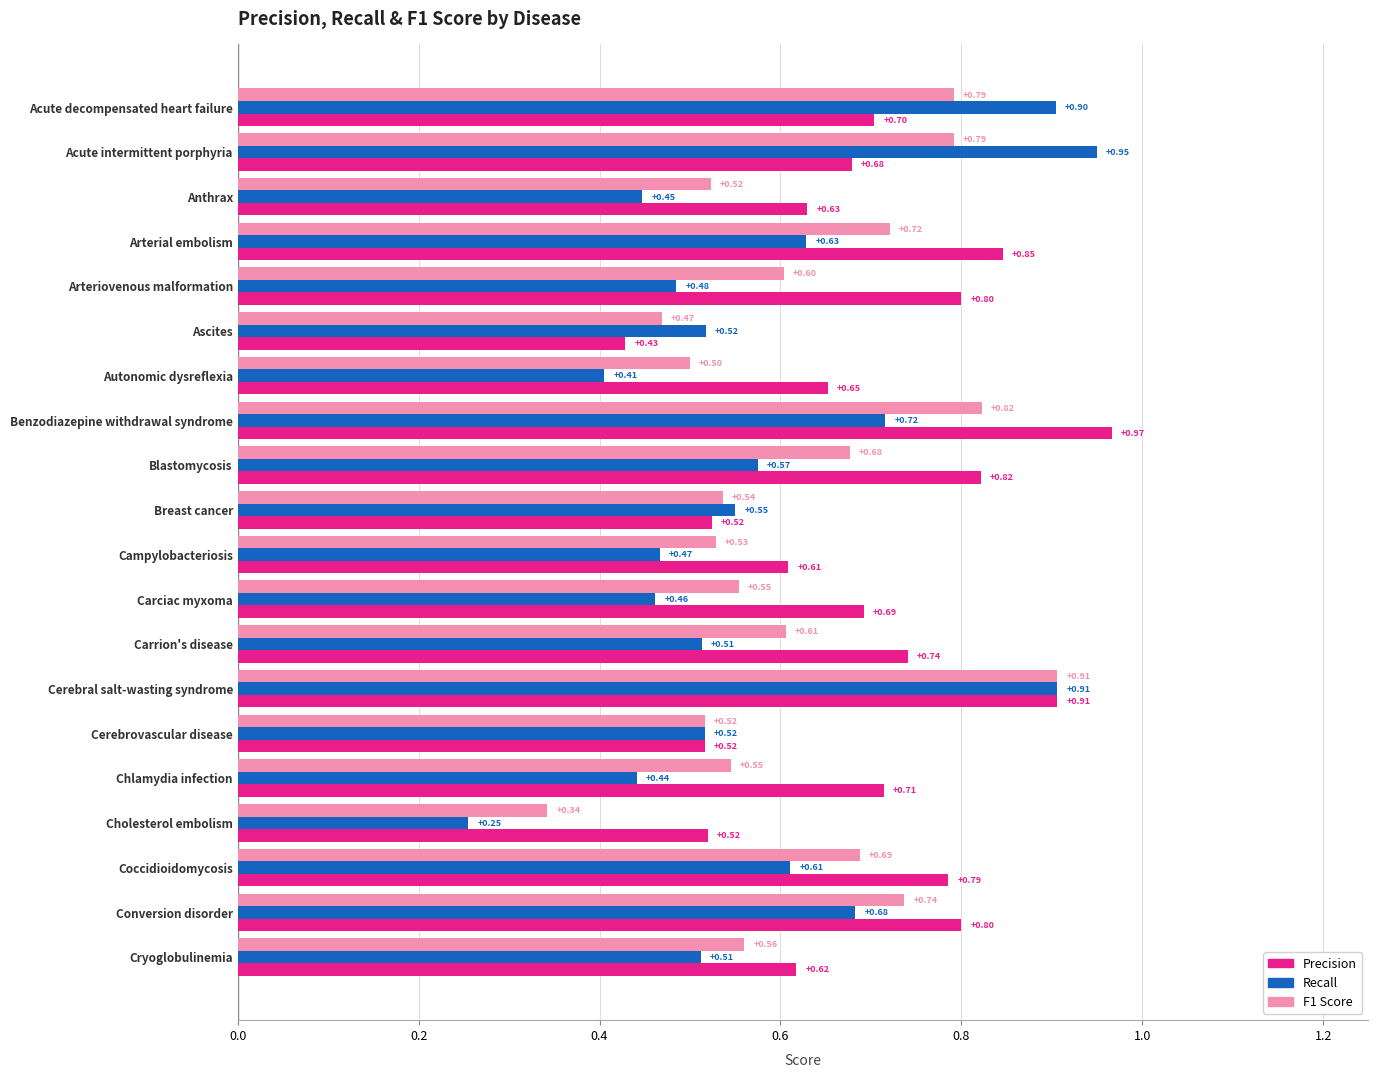

List the series in order of their overall mean, highest first.

Precision, F1 Score, Recall